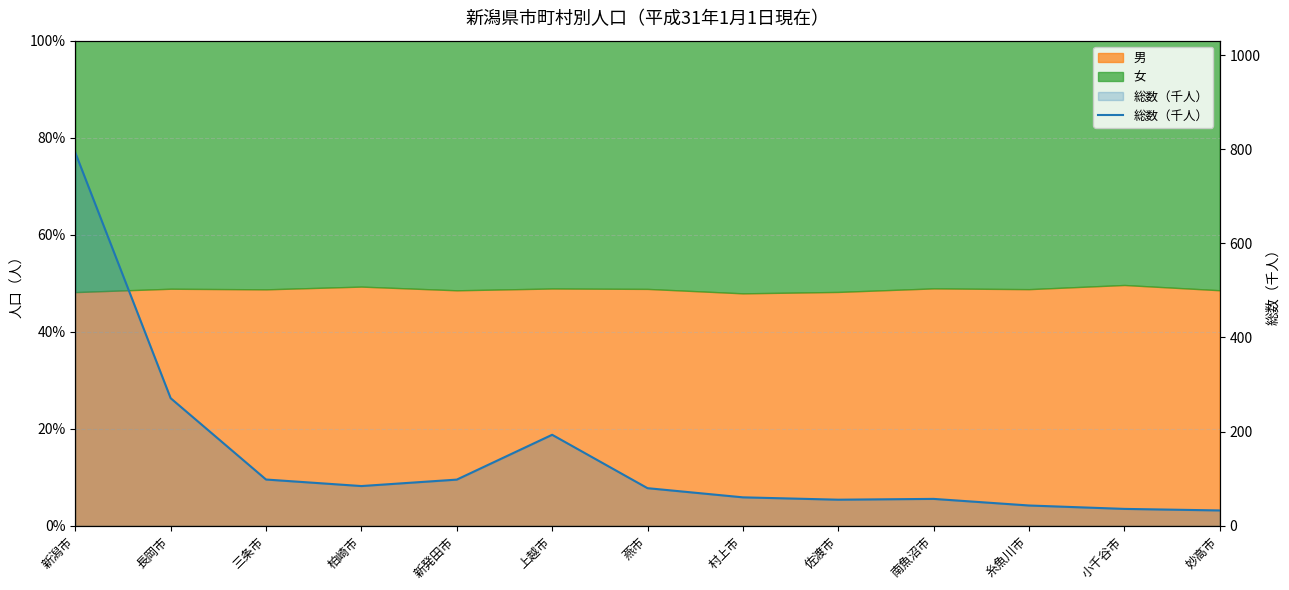

List the labels in order of value, smallest first.

妙高市, 小千谷市, 糸魚川市, 佐渡市, 南魚沼市, 村上市, 燕市, 柏崎市, 新発田市, 三条市, 上越市, 長岡市, 新潟市